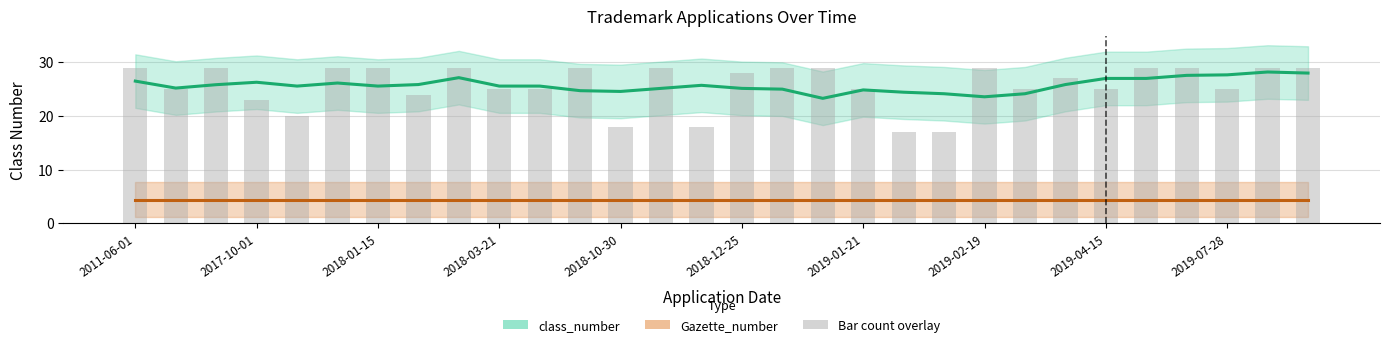

True or false: Gazette_number has a value of 4.4 at 28.

True